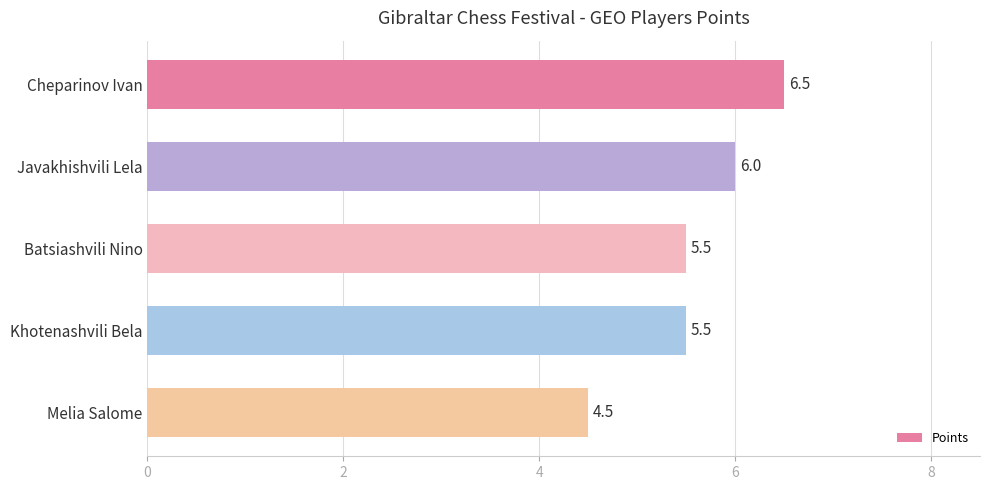

What is the sum of all values?

28.0